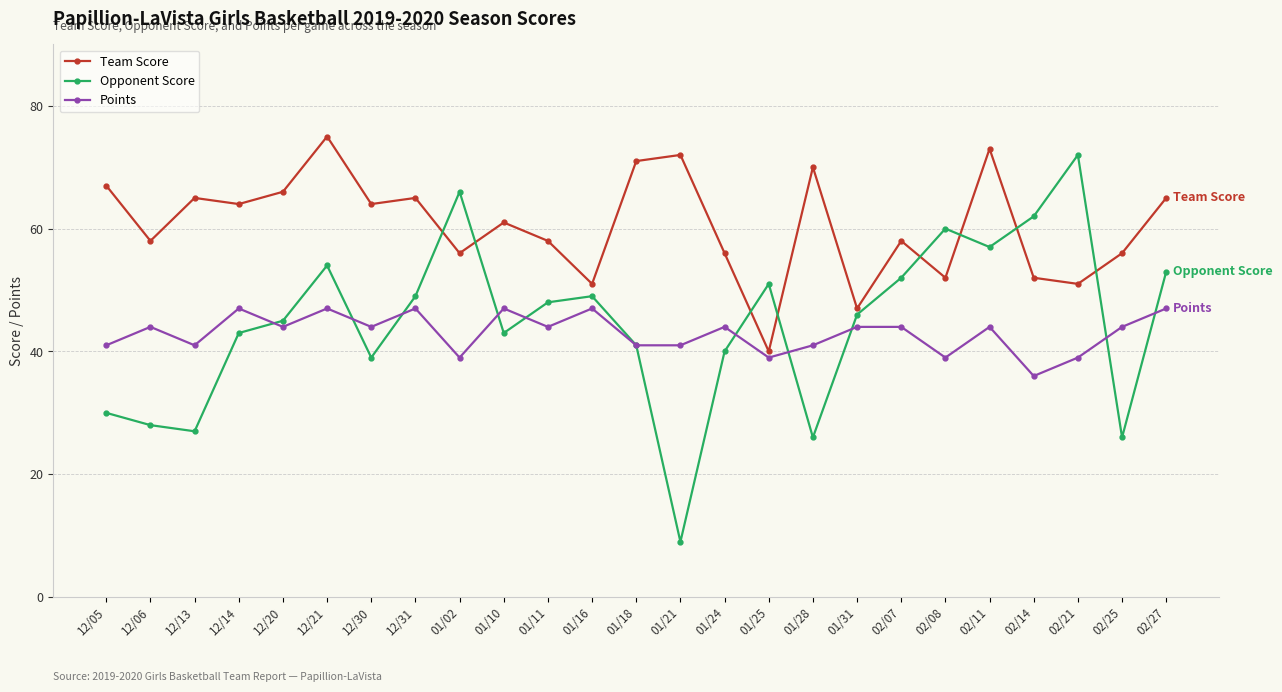

How many intersections are there between Team Score and Opponent Score?

8